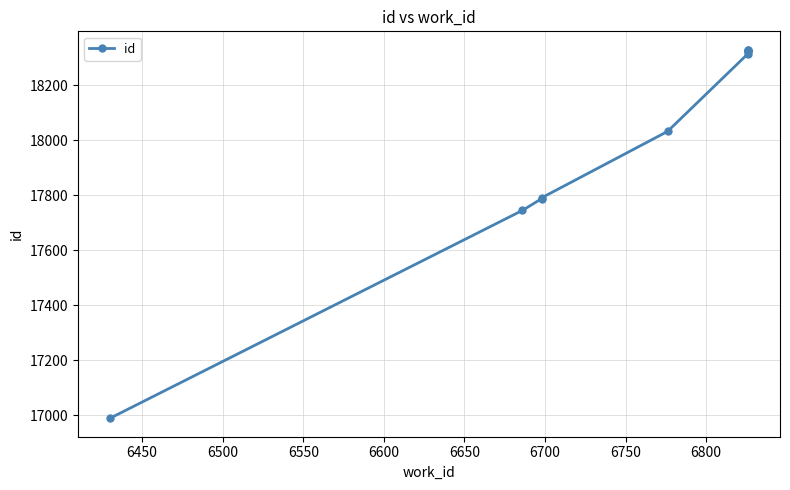

What is the value of the 6th point from the left?

18315